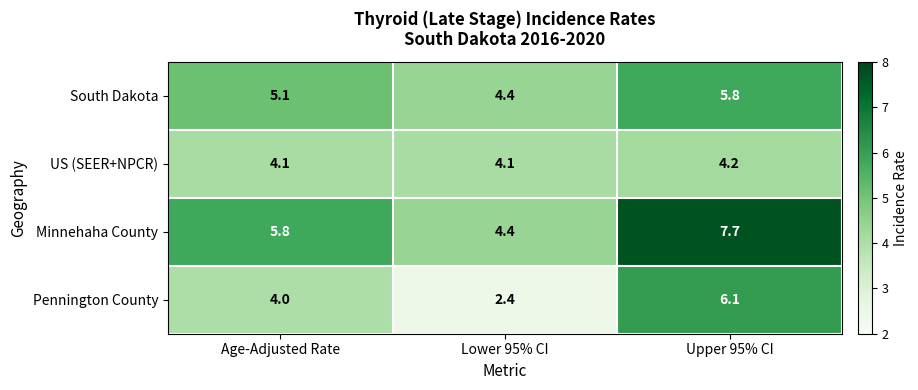

How many data points in Minnehaha County are above 5?

2